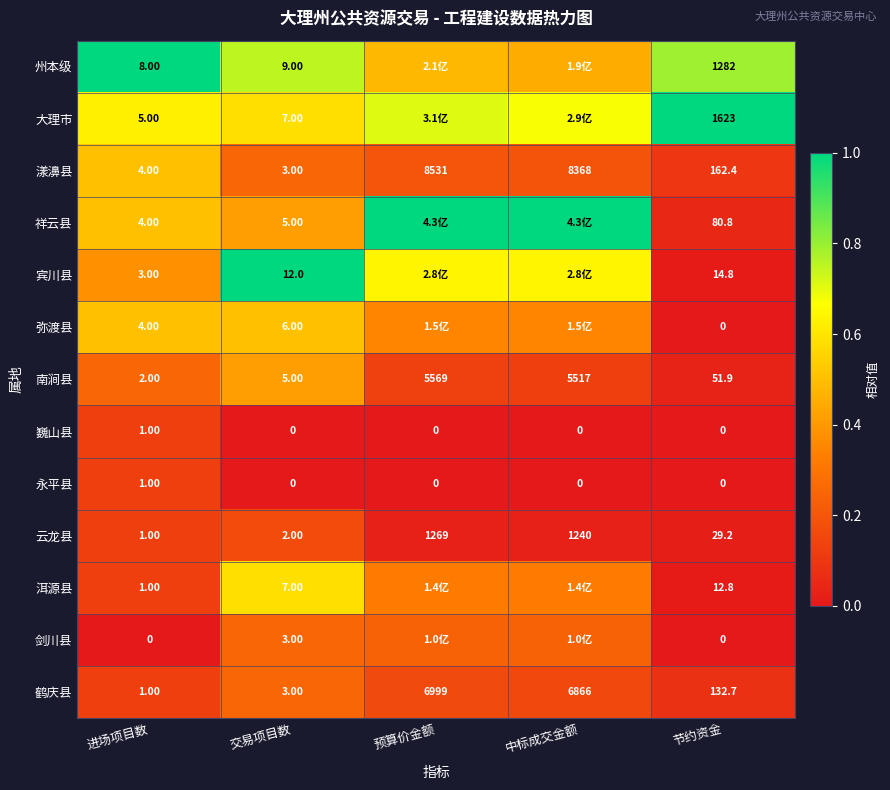

Is the value of 州本级 at 节约资金 greater than the value of 南涧县 at 中标成交金额?

No